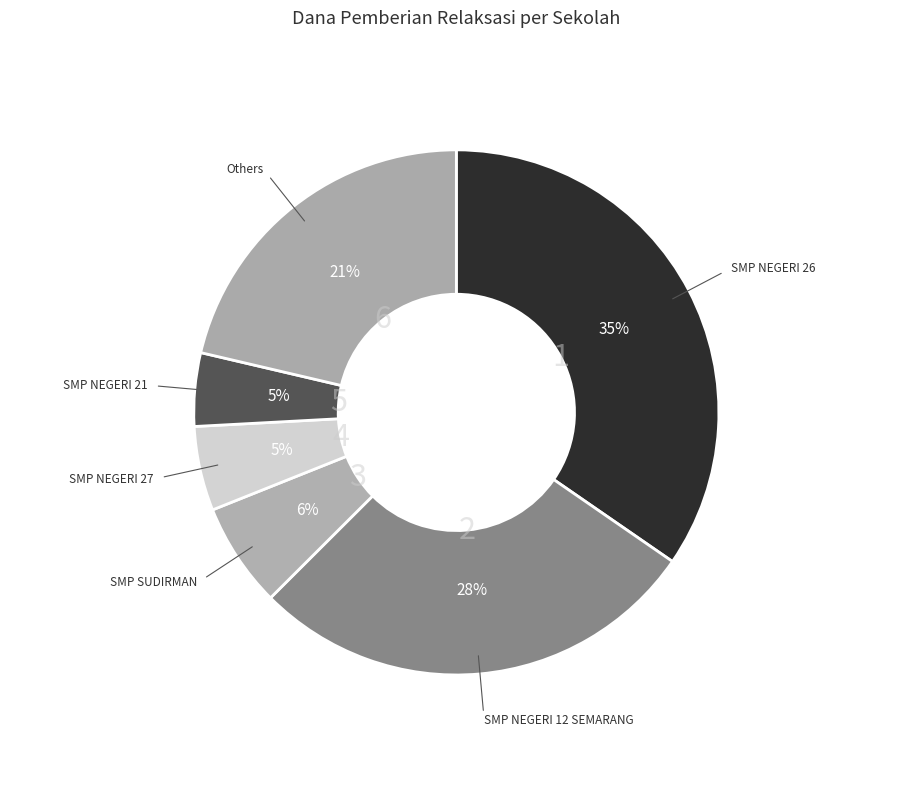

How many slices are in this pie chart?

6